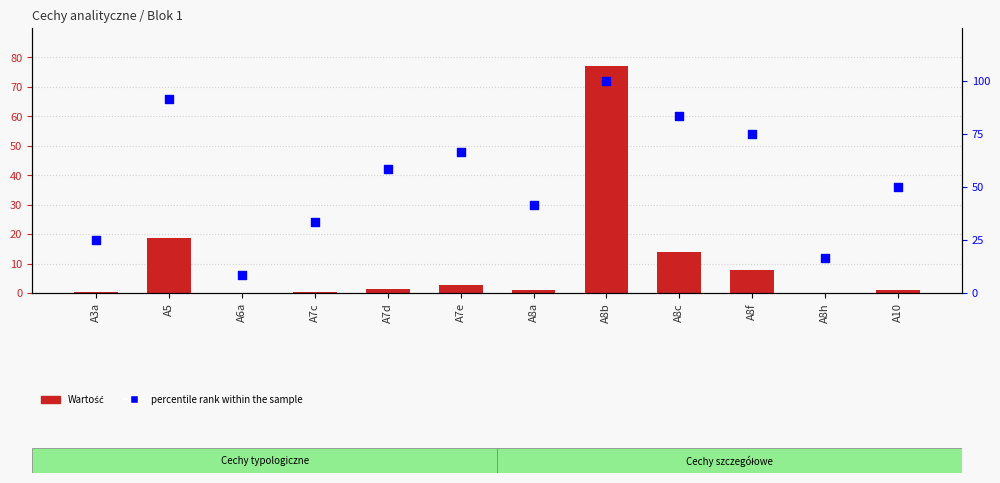

Which series contains the highest Y value?

percentile rank within the sample